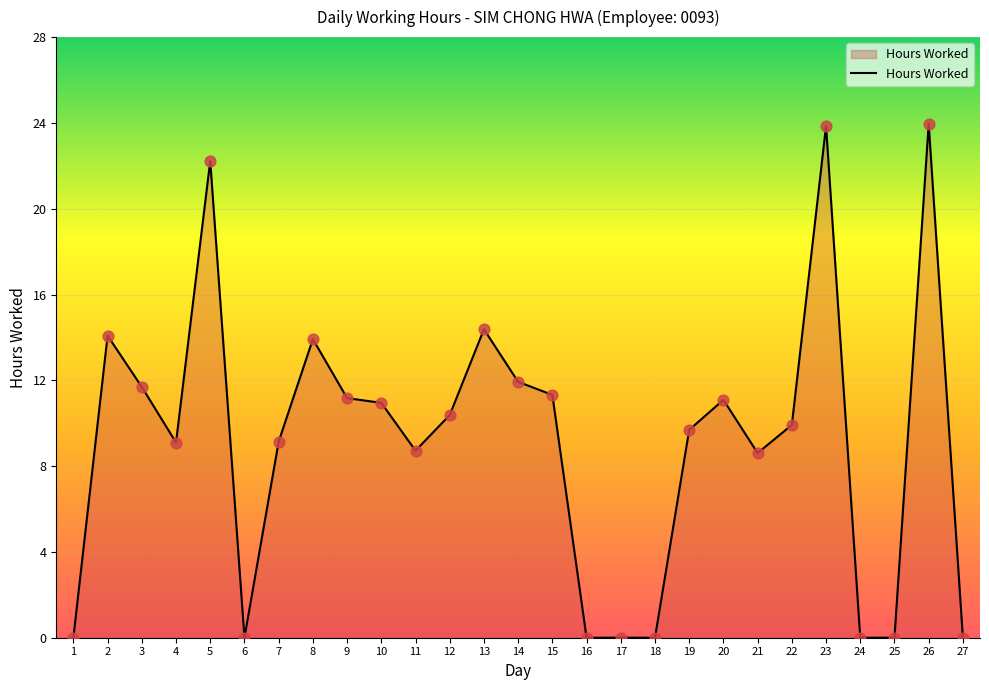

Which has a higher value, 26 or 25?

26